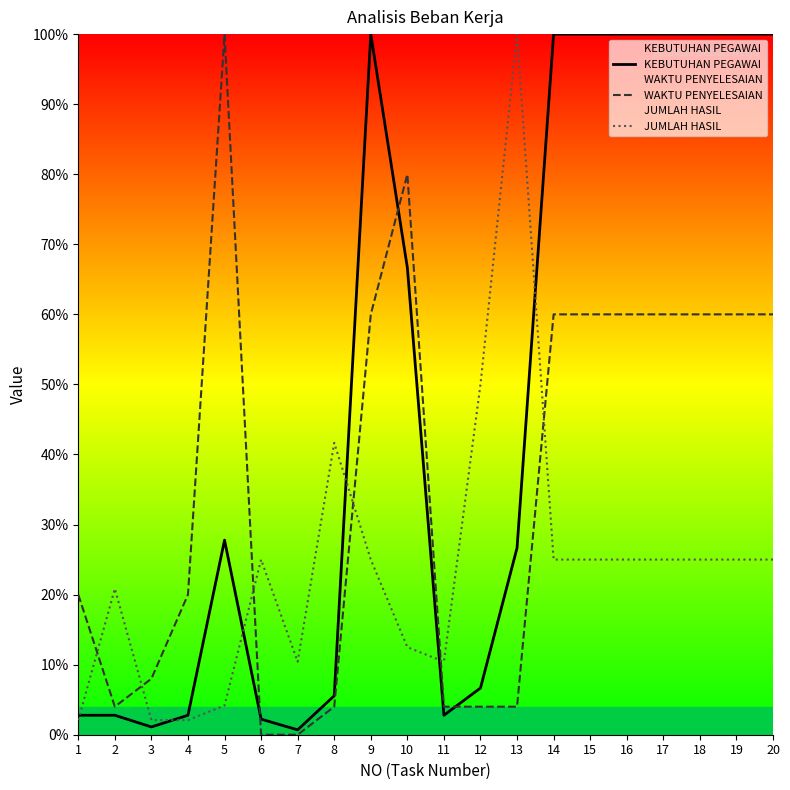

What is the sum of all WAKTU PENYELESAIAN values?

7.3